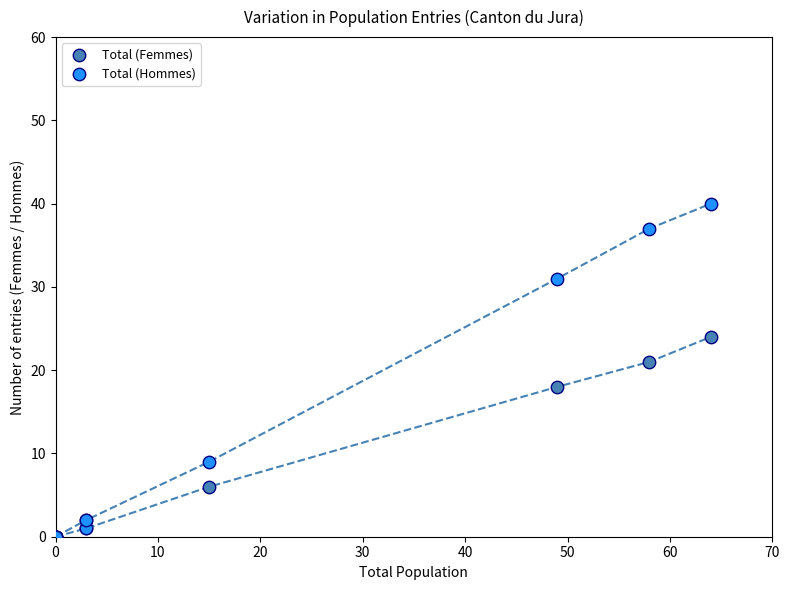

Across all series, what Y value is closest to 20?

21